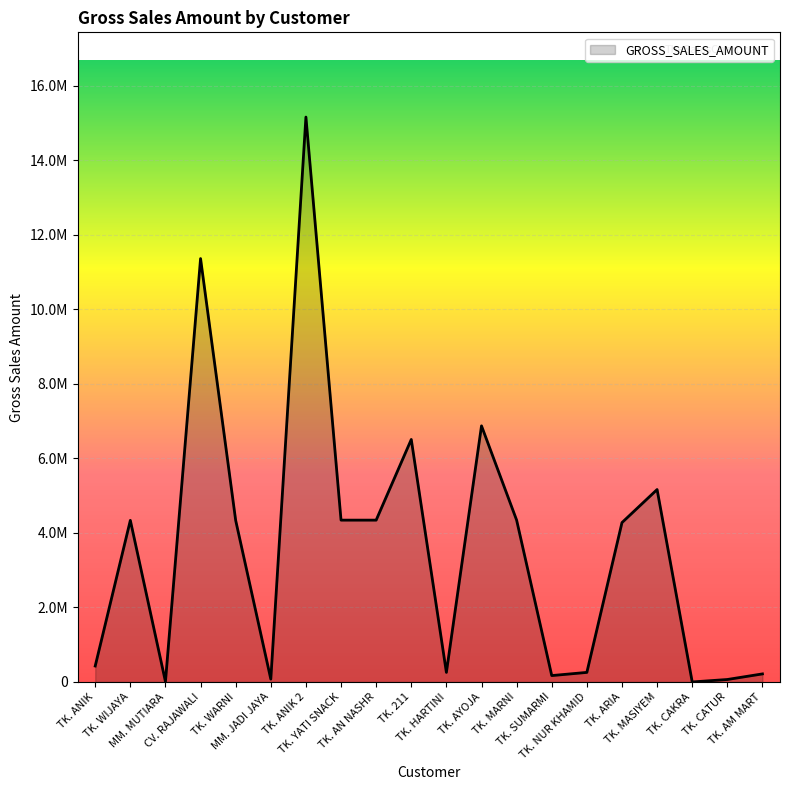

Reading right to left, transcribe all the data shown in this chart.

TK. AM MART=216000	TK. CATUR=66000	TK. CAKRA=0	TK. MASIYEM=5161800	TK. ARIA=4275000	TK. NUR KHAMID=256500	TK. SUMARMI=171000	TK. MARNI=4341000	TK. AYOJA=6870000	TK. HARTINI=256500	TK. 211=6504900	TK. AN NASHR=4341000	TK. YATI SNACK=4341000	TK. ANIK 2=15153300	MM. JADI JAYA=76000	TK. WARNI=4333200	CV. RAJAWALI=11357280	MM. MUTIARA=9600	TK. WIJAYA=4335000	TK. ANIK=427500